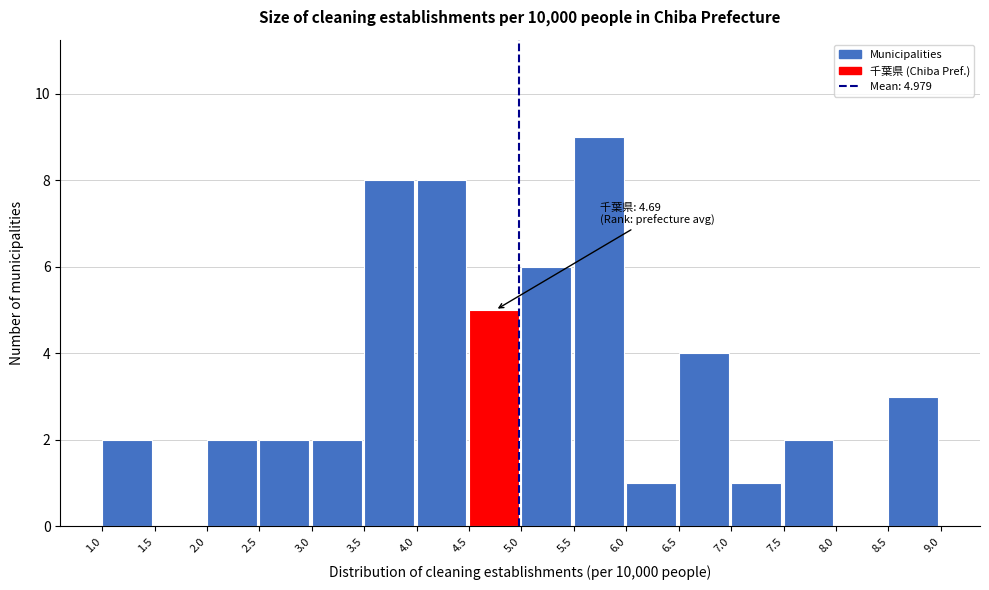

Which range on the x-axis has the tallest bar?

5.5 to 6.0